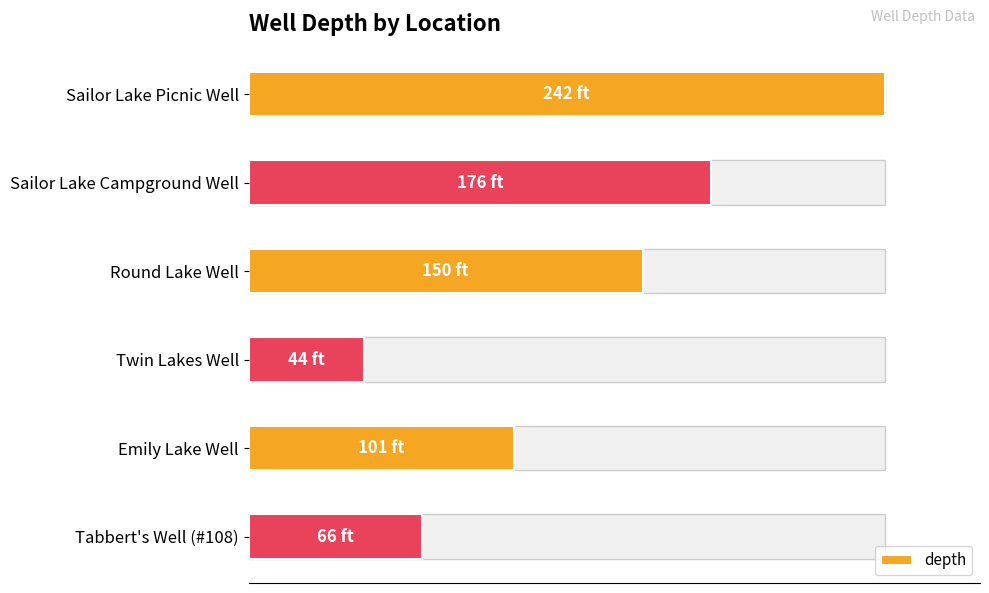

Are the bars grouped side by side (vs. stacked)?

No